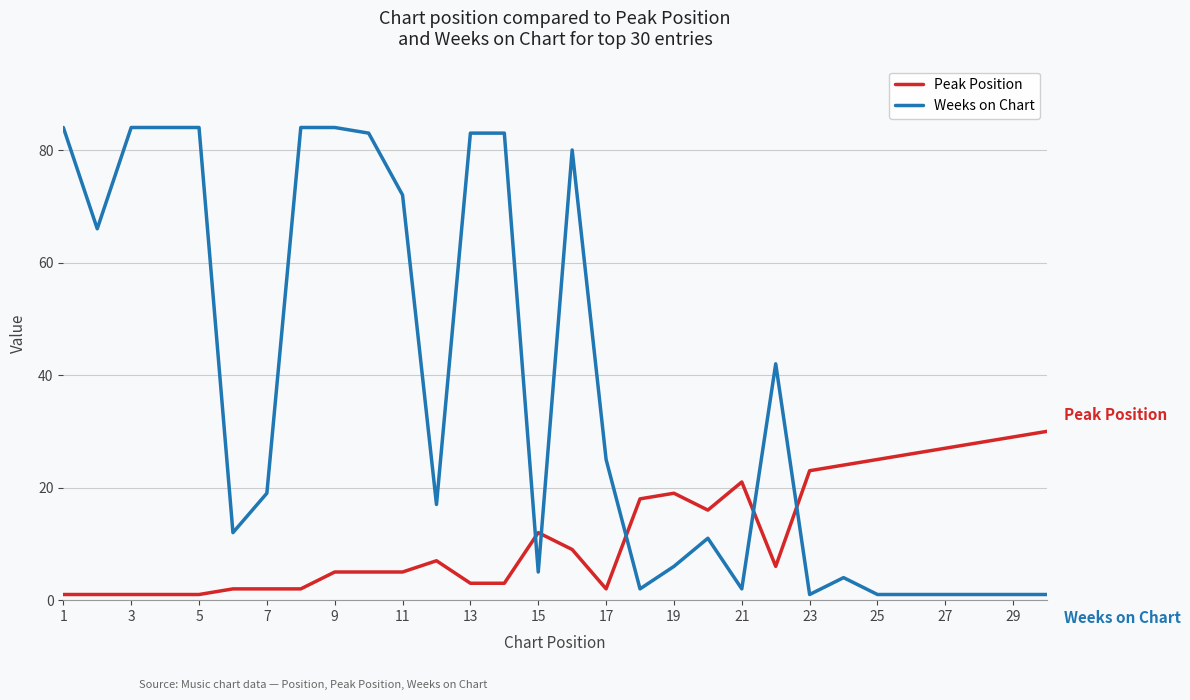

Which series has the largest range (max minus min)?

Weeks on Chart